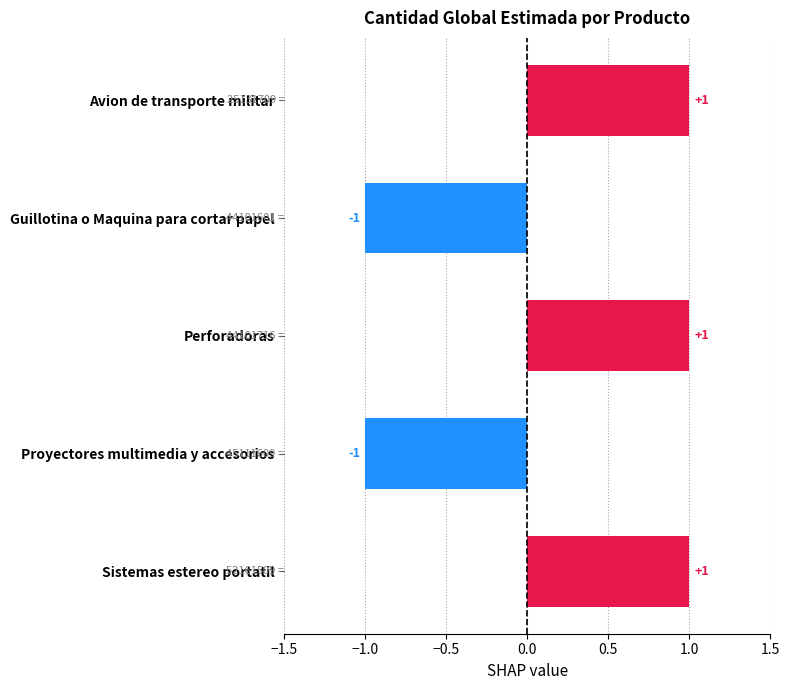

The value at Avion de transporte militar is 0. True or false?

False